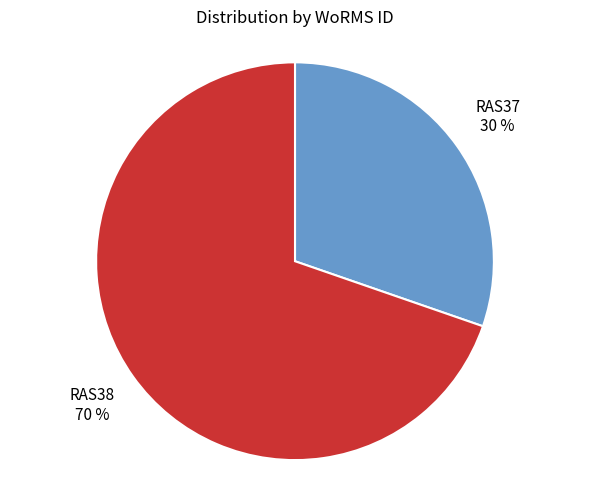

To the nearest percent, what is the average slice percentage?

50%